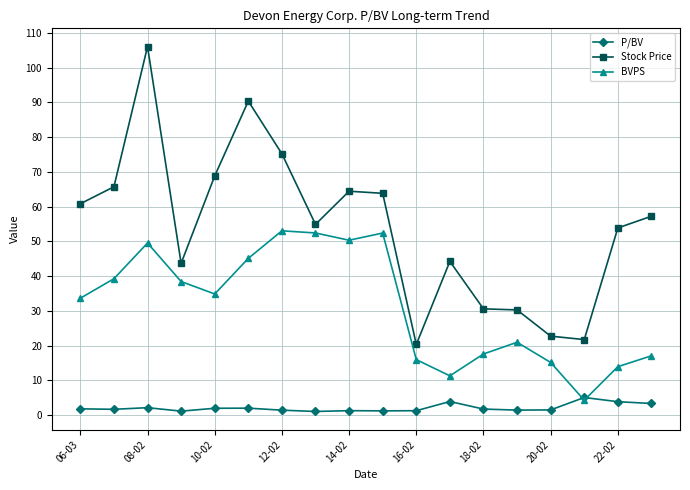

How many lines are shown in the chart?

3